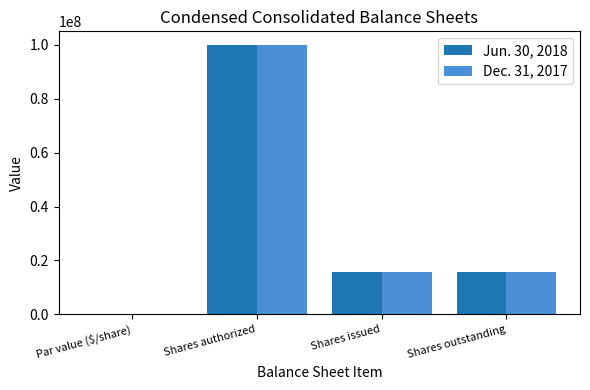

Between Shares authorized and Shares issued, which series saw the biggest shift?

Jun. 30, 2018